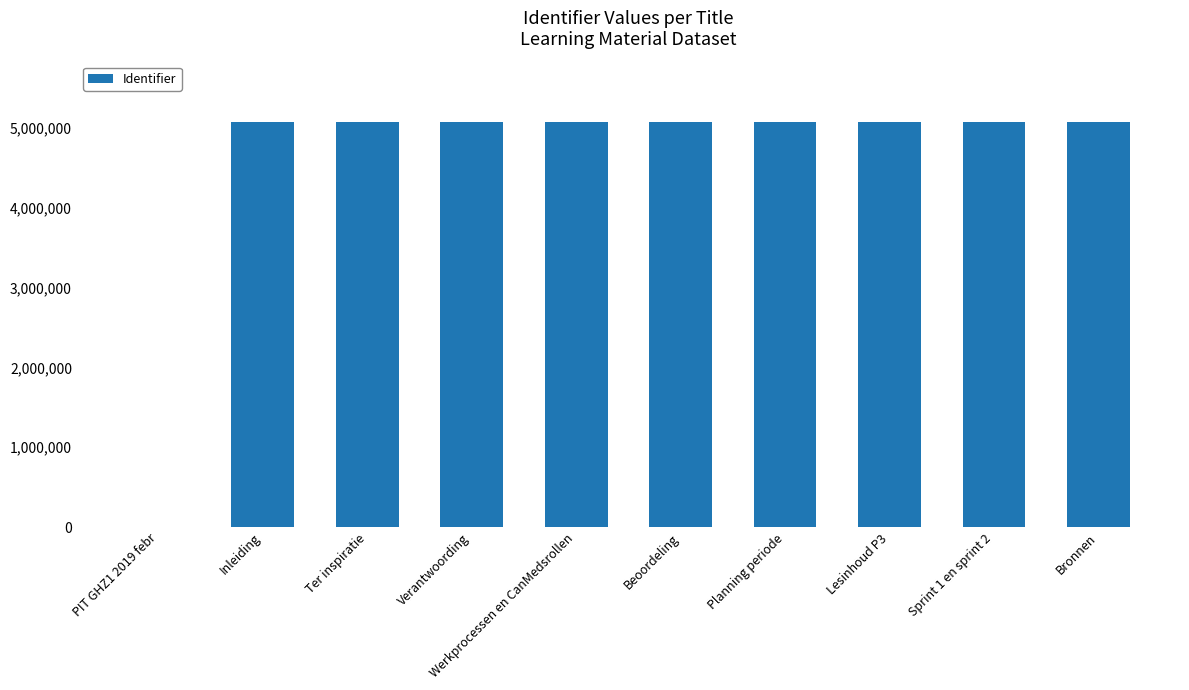

Is it true that the value at Verantwoording is 5069292?

True